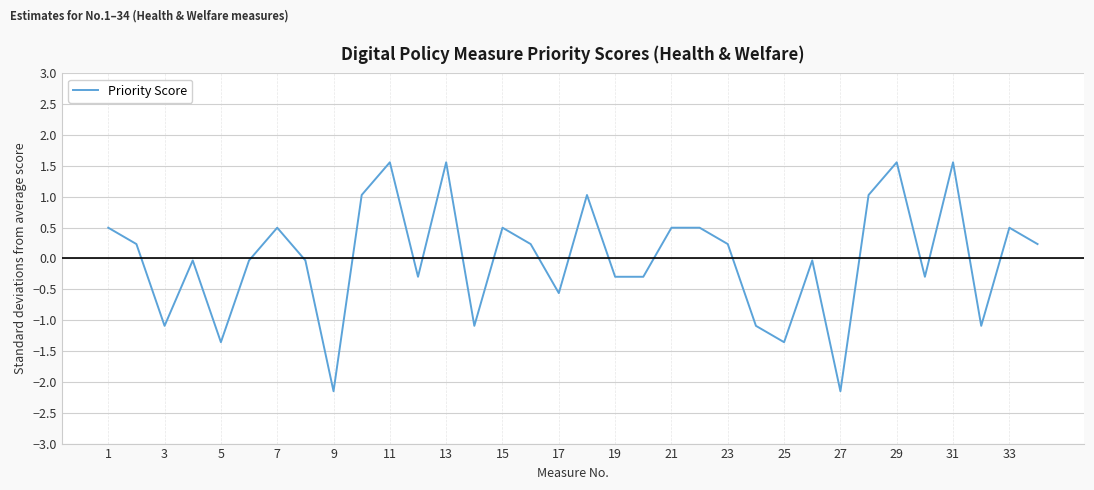

What is the difference between the maximum and minimum values?

3.7